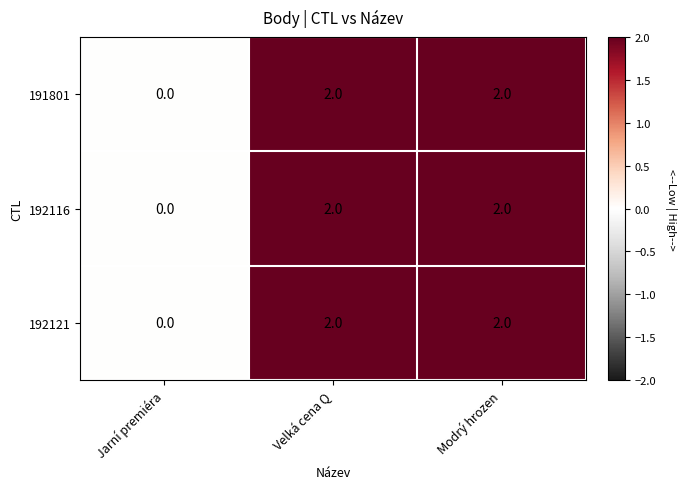

True or false: 192121 has a value of 0 at Jarní premiéra.

True